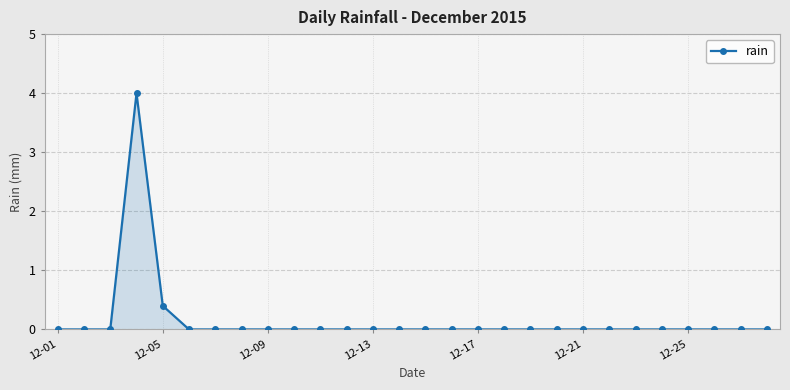

Reading left to right, what are all the values shown in this chart?

0.0	0.0	0.0	4.0	0.4	0.0	0.0	0.0	0.0	0.0	0.0	0.0	0.0	0.0	0.0	0.0	0.0	0.0	0.0	0.0	0.0	0.0	0.0	0.0	0.0	0.0	0.0	0.0